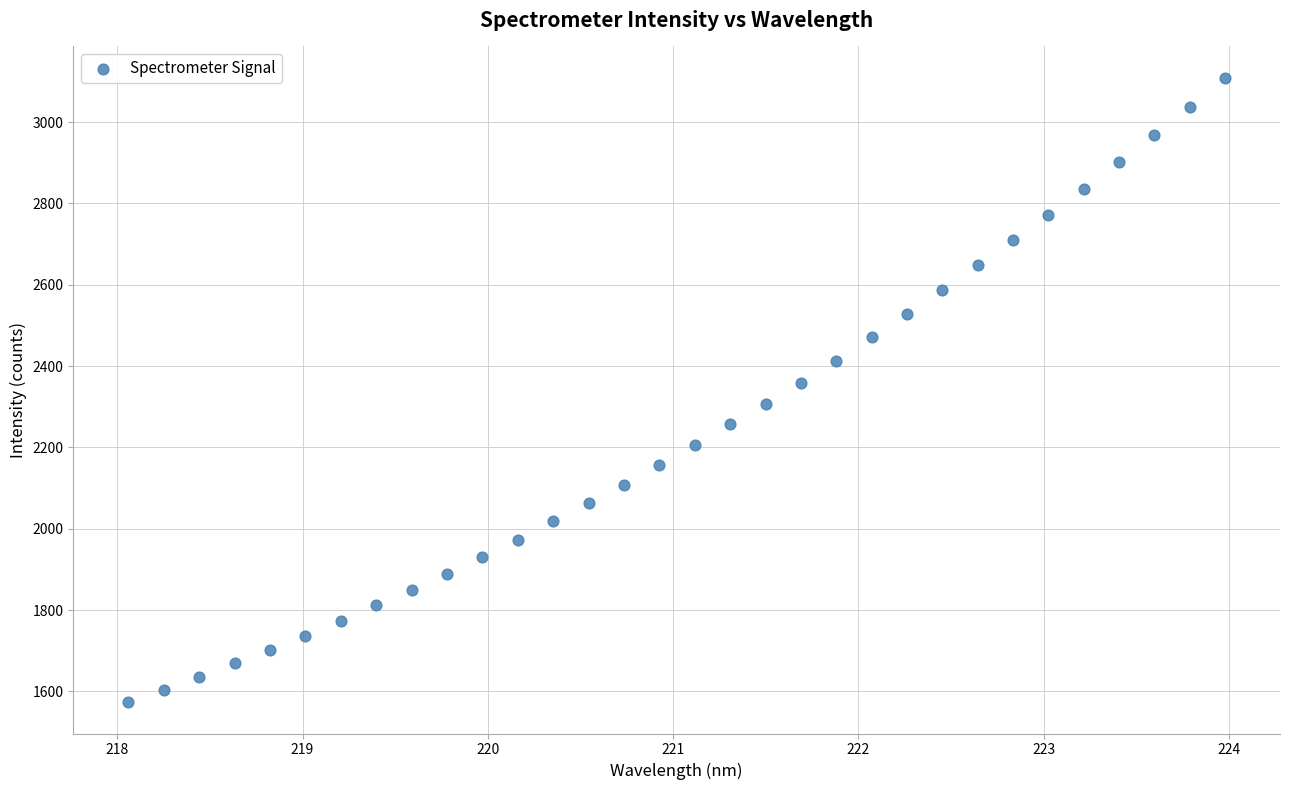

What is the range of Y values (max minus min)?

1535.9